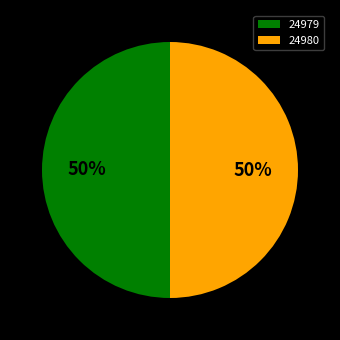

Is the sum of 24979 and 24980 greater than half?

Yes